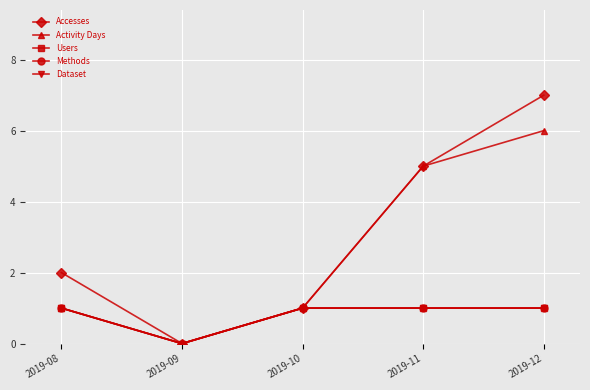

List the series in order of their peak value, highest first.

Accesses, Activity Days, Users, Methods, Dataset